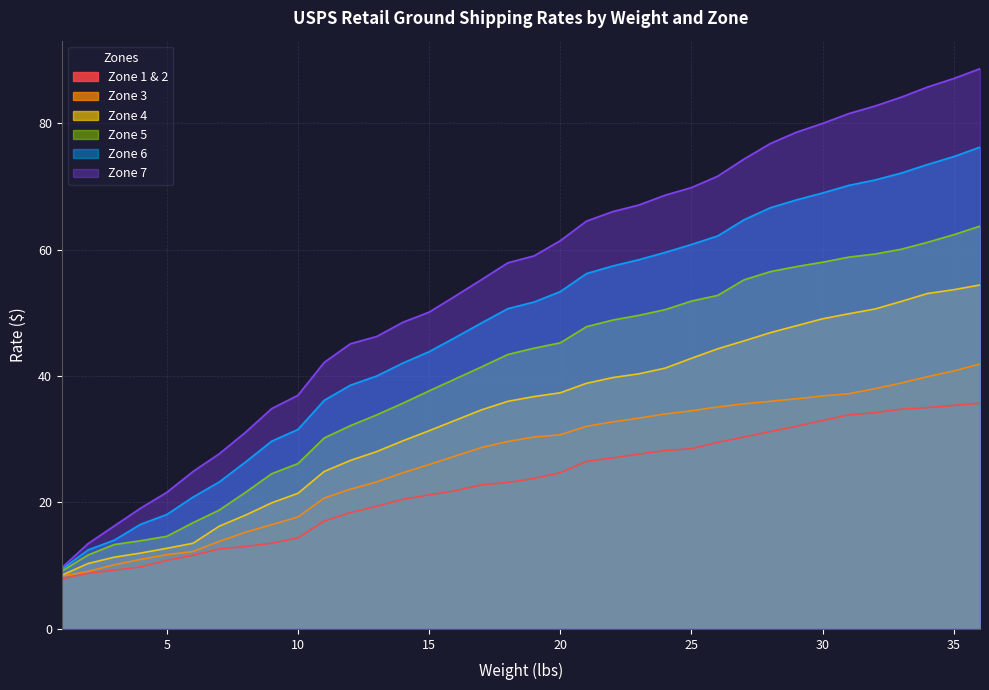

Reading left to right, list all the values displayed in this chart.

Zone 1 & 2: 8.0	8.8	9.3	9.8	10.8	11.7	12.7	13.1	13.6	14.4	17.1	18.4	19.4	20.5	21.2	21.9	22.8	23.1	23.8	24.7	26.5	27.1	27.6	28.2	28.5	29.5	30.4	31.2	32.0	33.0	33.9	34.2	34.8	35.0	35.4	35.7
Zone 3: 8.3	9.1	10.2	11.0	11.8	12.2	13.8	15.3	16.5	17.7	20.7	22.1	23.2	24.7	26.0	27.4	28.7	29.6	30.4	30.7	32.0	32.8	33.4	34.0	34.5	35.1	35.6	36.0	36.4	36.9	37.2	38.0	38.9	39.9	40.8	41.9
Zone 4: 8.5	10.3	11.3	12.0	12.8	13.6	16.2	18.0	19.9	21.4	24.9	26.6	28.1	29.8	31.4	33.0	34.6	36.0	36.8	37.4	38.9	39.8	40.4	41.2	42.8	44.3	45.5	46.9	48.0	49.0	49.9	50.6	51.8	53.0	53.6	54.4
Zone 5: 9.2	11.7	13.3	13.9	14.7	16.8	18.8	21.6	24.6	26.1	30.2	32.1	33.9	35.7	37.6	39.5	41.5	43.4	44.4	45.2	47.8	48.9	49.6	50.5	51.9	52.8	55.2	56.5	57.3	58.0	58.8	59.3	60.0	61.1	62.4	63.7
Zone 6: 9.4	12.5	14.1	16.6	18.1	20.9	23.2	26.4	29.7	31.6	36.1	38.5	40.0	42.0	43.9	46.1	48.4	50.6	51.7	53.4	56.2	57.4	58.4	59.5	60.8	62.1	64.7	66.6	67.8	69.0	70.2	71.0	72.1	73.5	74.7	76.2
Zone 7: 9.7	13.5	16.3	19.1	21.6	24.9	27.7	31.1	34.9	37.0	42.1	45.1	46.2	48.5	50.1	52.6	55.2	57.9	59.0	61.4	64.5	66.0	67.0	68.6	69.8	71.6	74.3	76.8	78.5	80.0	81.5	82.7	84.1	85.7	87.0	88.6